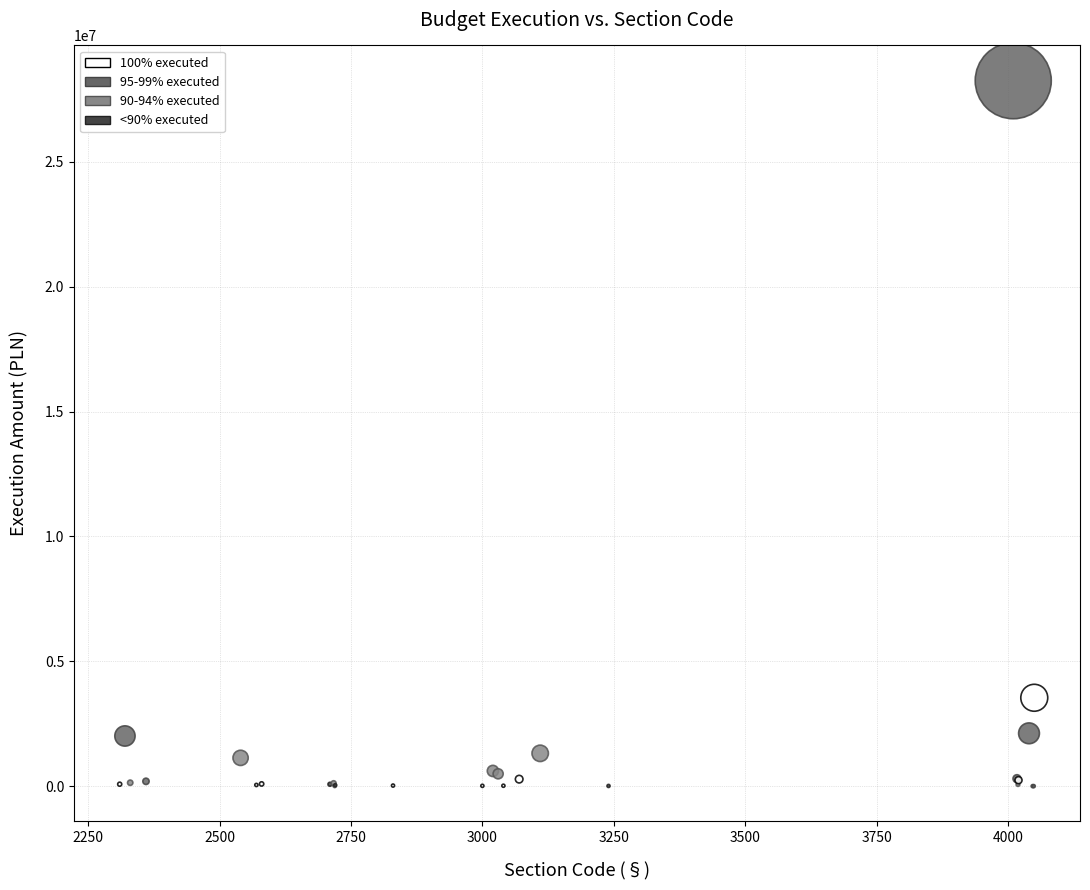

What Y value in the scatter plot is closest to 14122537?

3540259.9